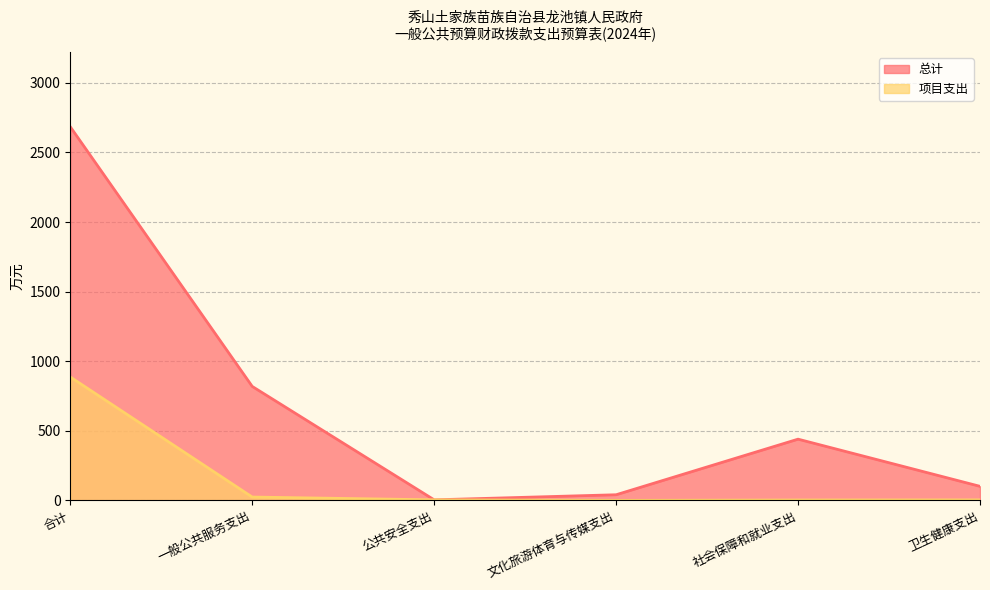

At which category does 总计 reach its first local peak?

社会保障和就业支出